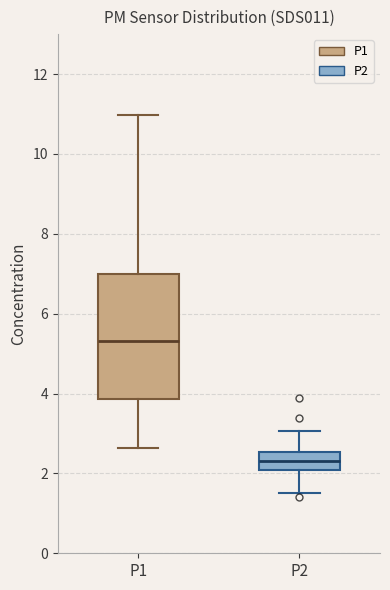

Where does the lower whisker of the box for P1 end on the y-axis? The values are not printed on the chart, so give them approximately, as read against the axis.

2.6